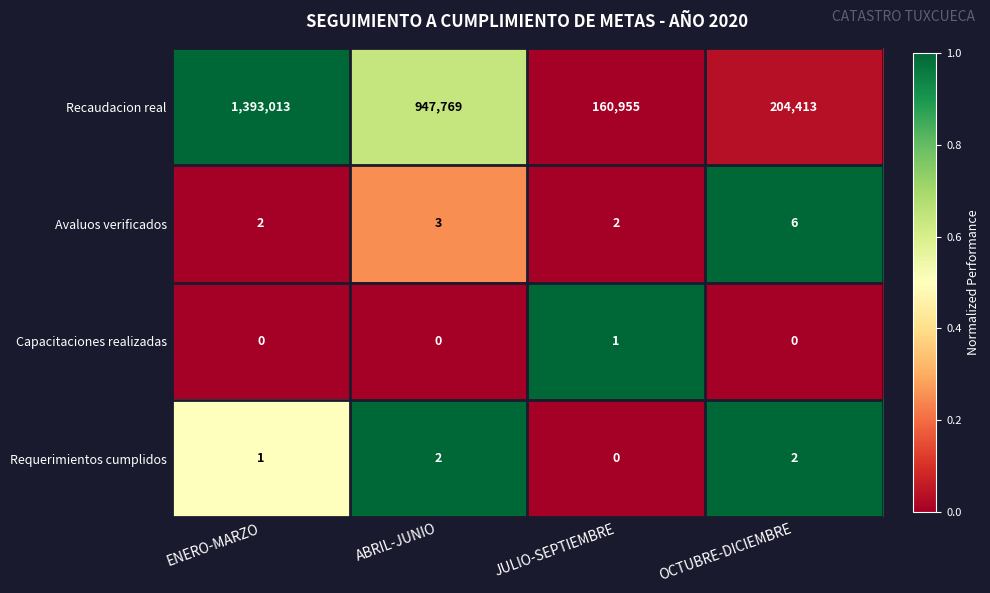

The value of Recaudacion real at ABRIL-JUNIO is 1348602. True or false?

False